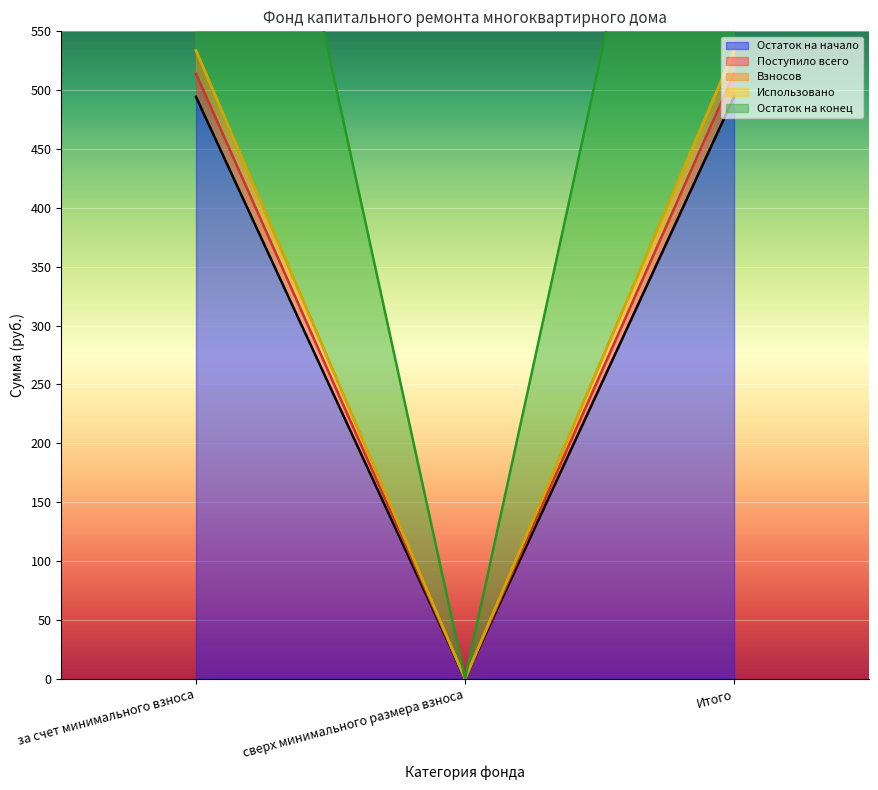

List the labels in order of Поступило всего value, largest first.

за счет минимального взноса, Итого, сверх минимального размера взноса